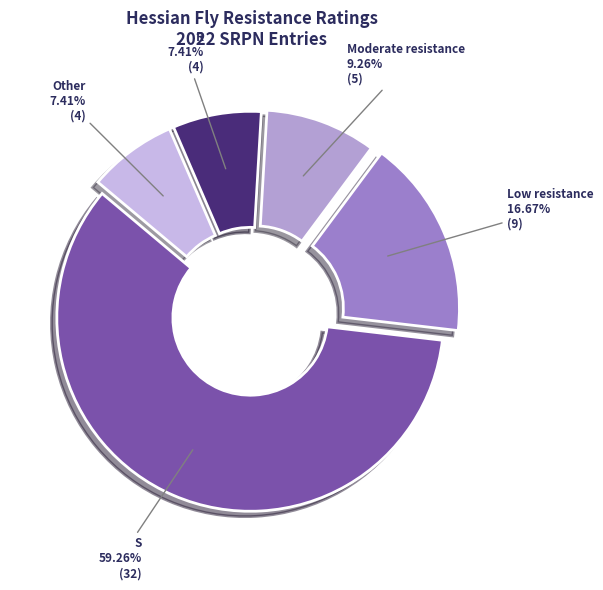

To the nearest percent, what percentage of the pie is S?

59%